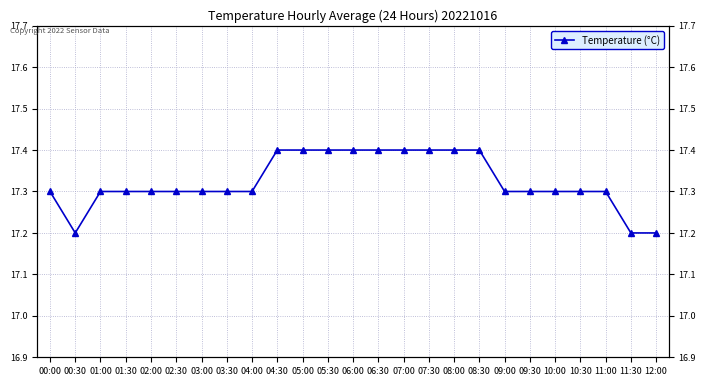

Count the number of categories in the chart.

25